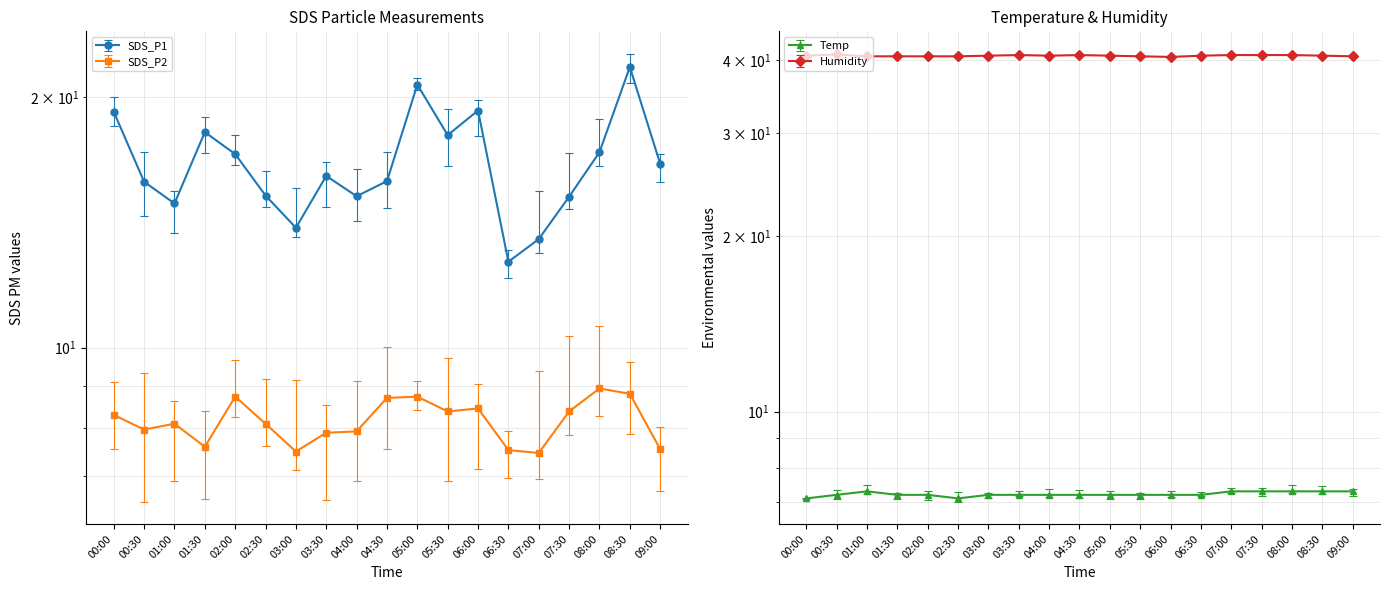

Between 00:00 and 05:00, which series saw the biggest shift?

SDS_P1